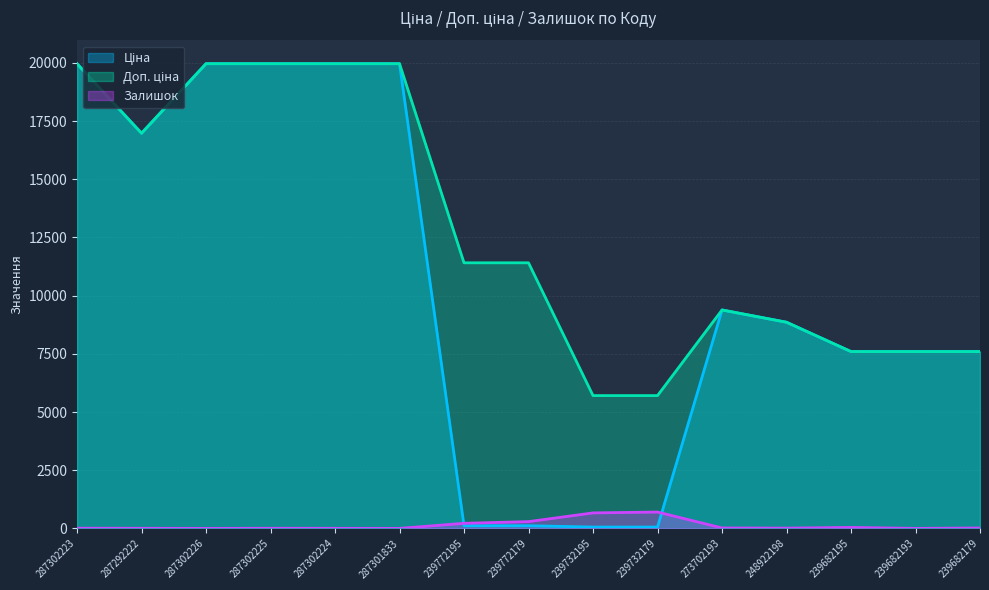

How many values in Залишок are above zero?

12